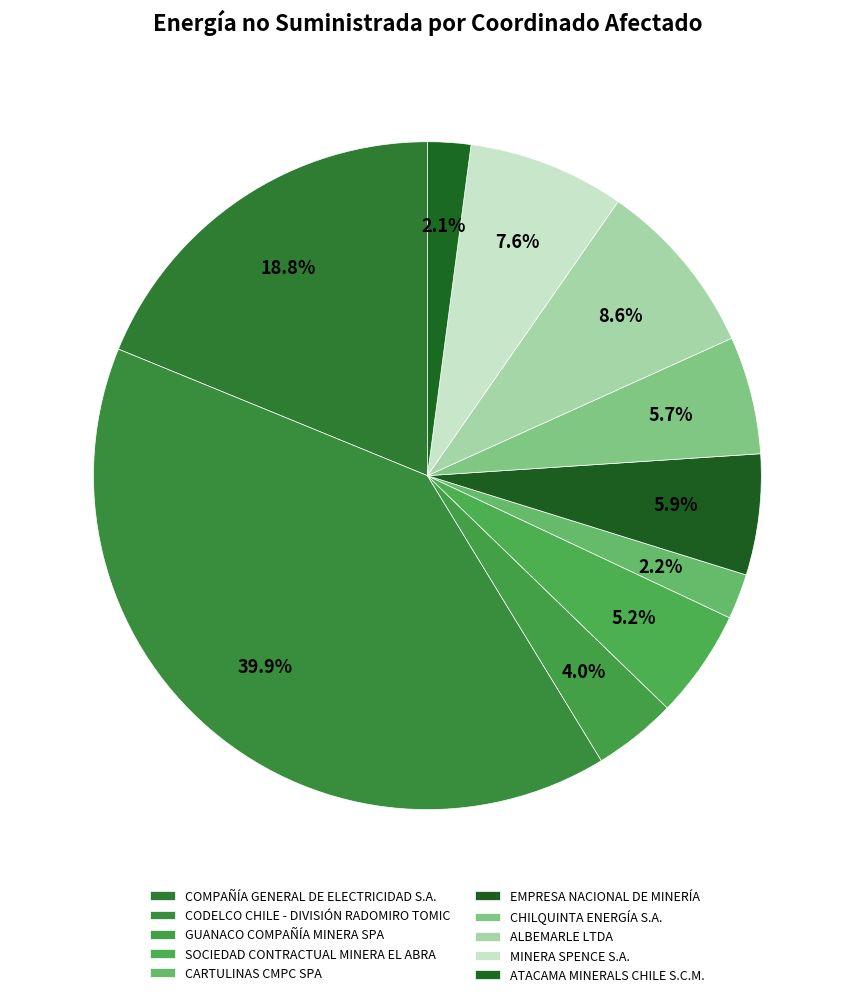

Is there a majority slice in this chart?

No